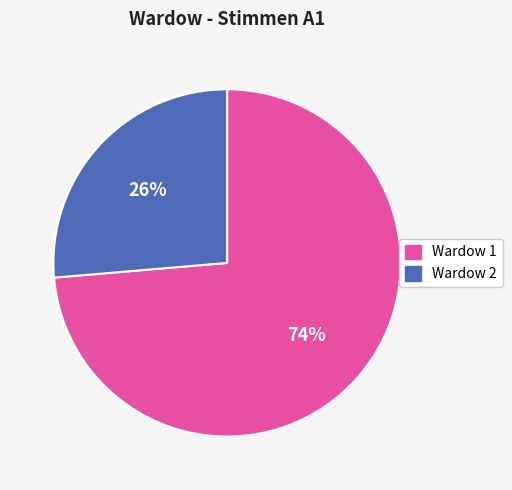

Approximately how many times larger is the value at Wardow 2 compared to Wardow 1?

0.4